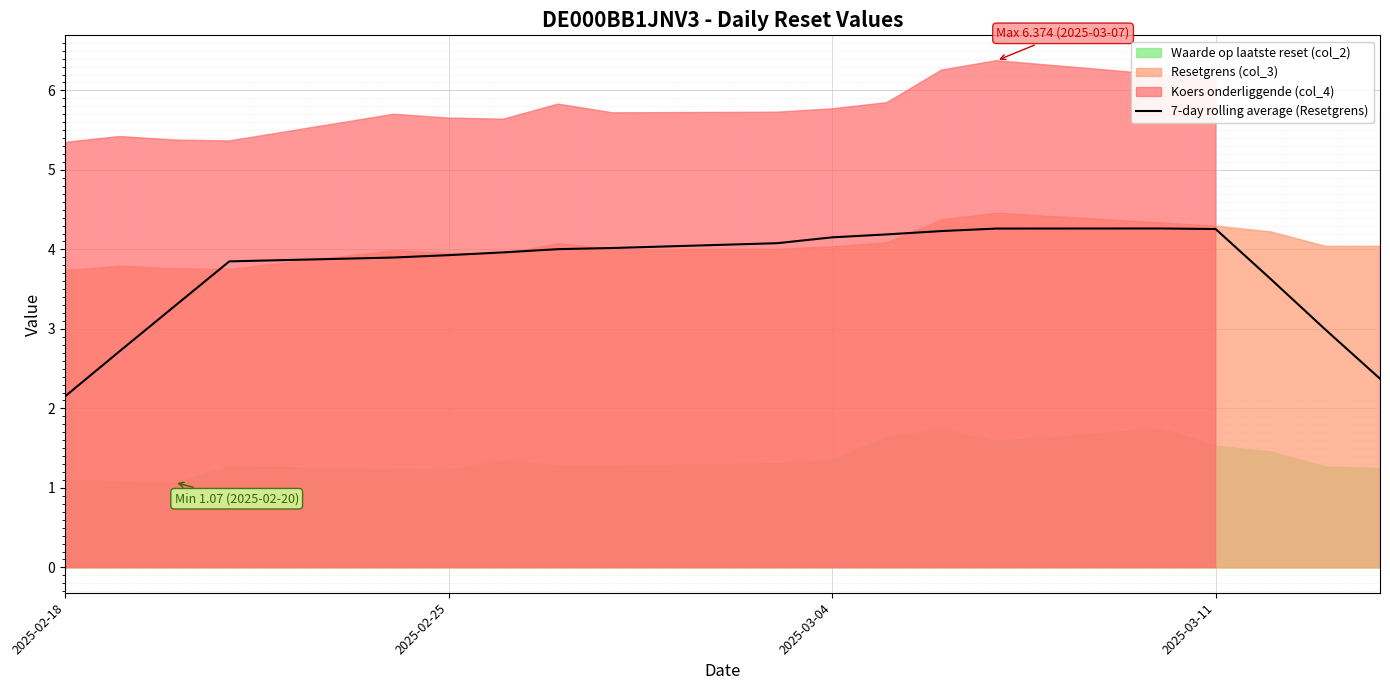

True or false: 7-day rolling average (Resetgrens) has a value of 7.2 at 2025-03-11.

False